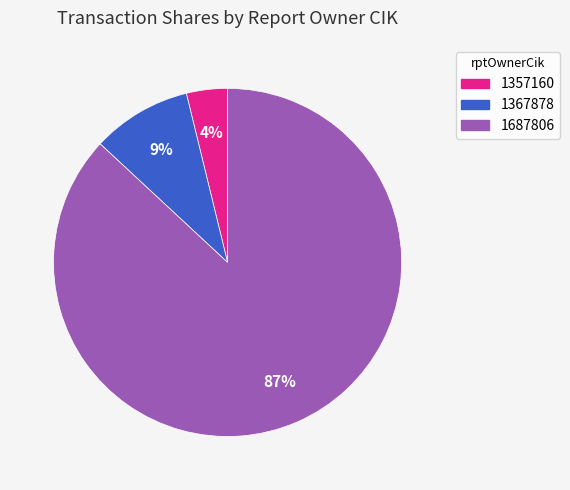

What is the majority slice?

1687806